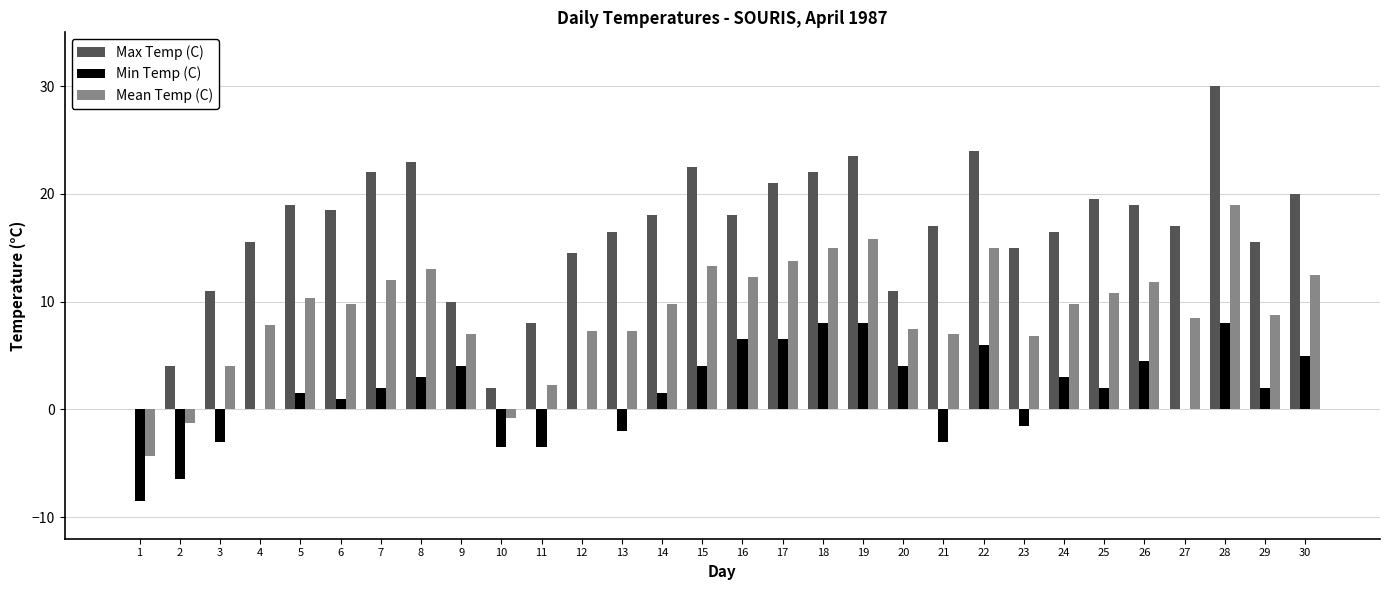

How many groups of bars are there?

30